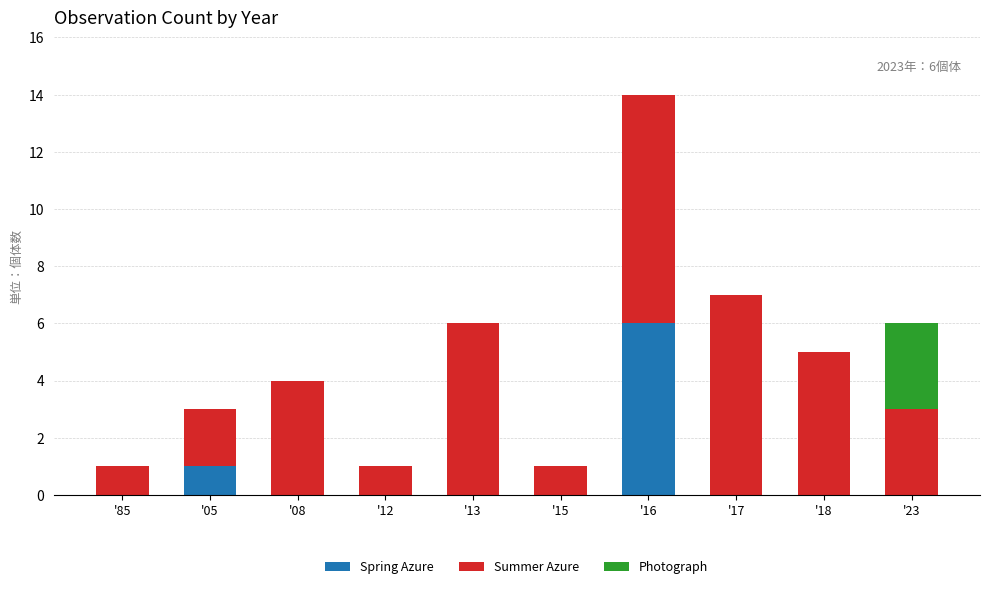

How many data points does each series have?

10